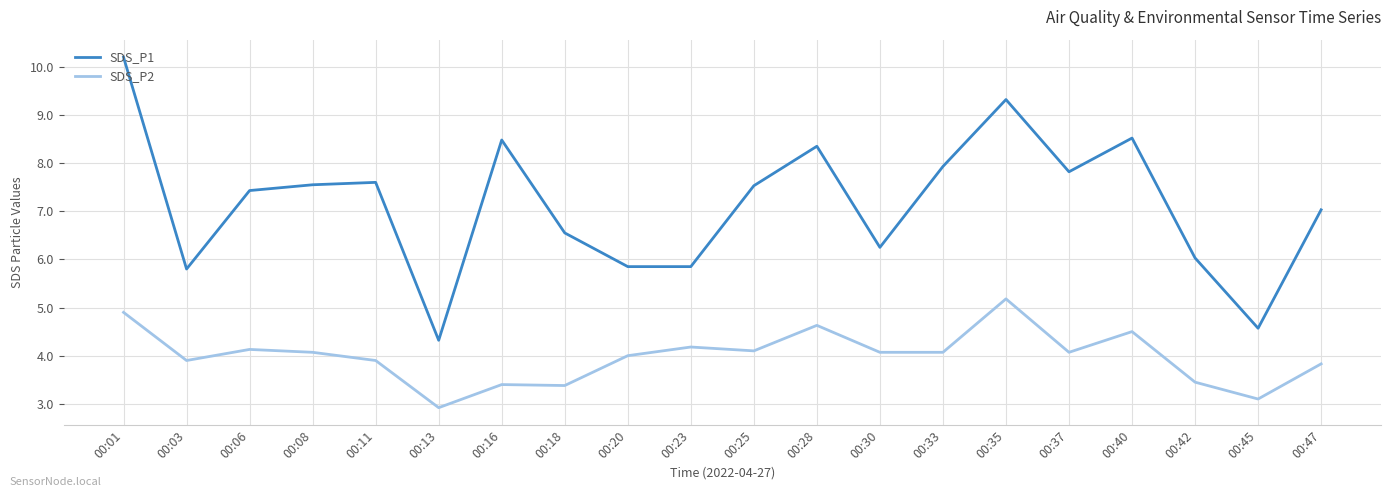

Which series has the widest spread of values?

SDS_P1